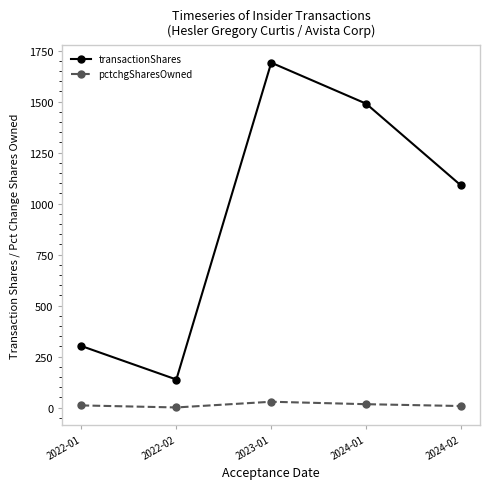

At which category does transactionShares reach its first local valley?

2022-02